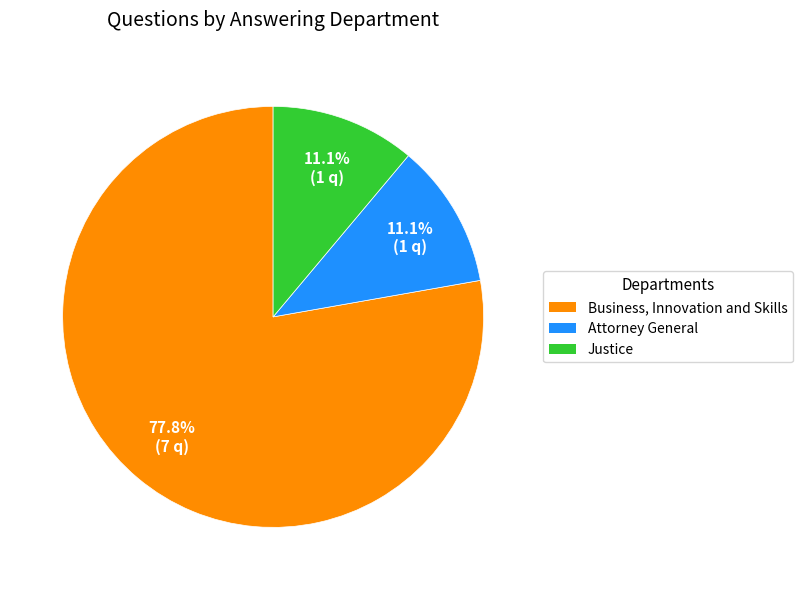

Does any single category account for the majority?

Yes